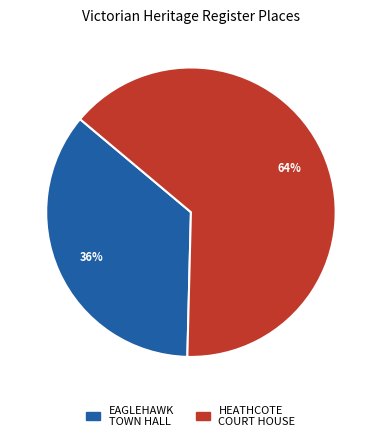

The EAGLEHAWK TOWN HALL slice represents 36% of the pie. True or false?

True